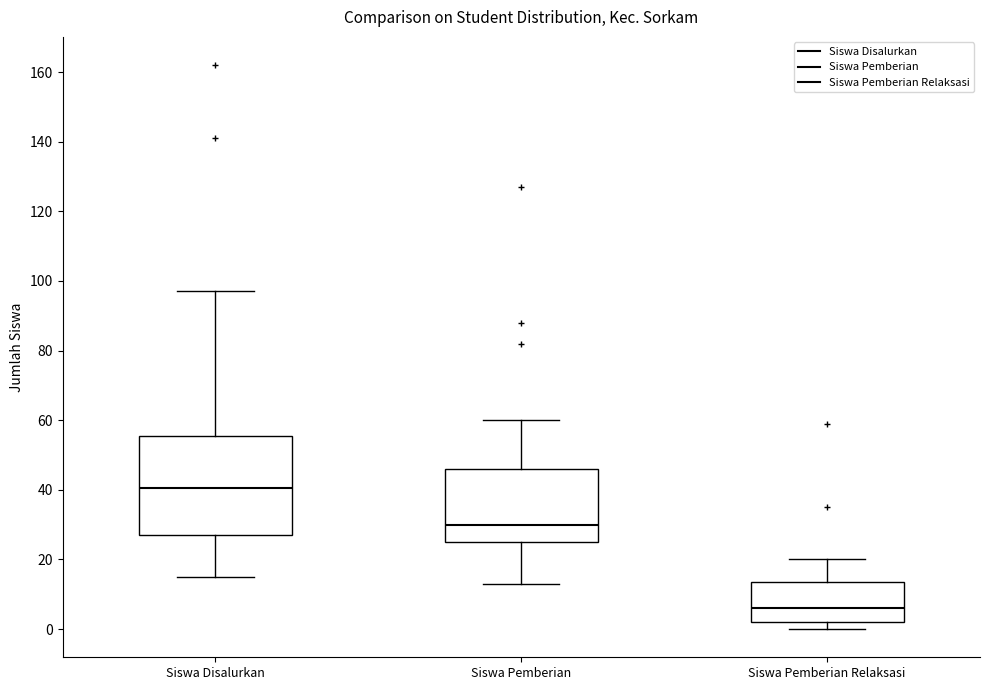

Which box has the lowest median line?

Siswa Pemberian Relaksasi